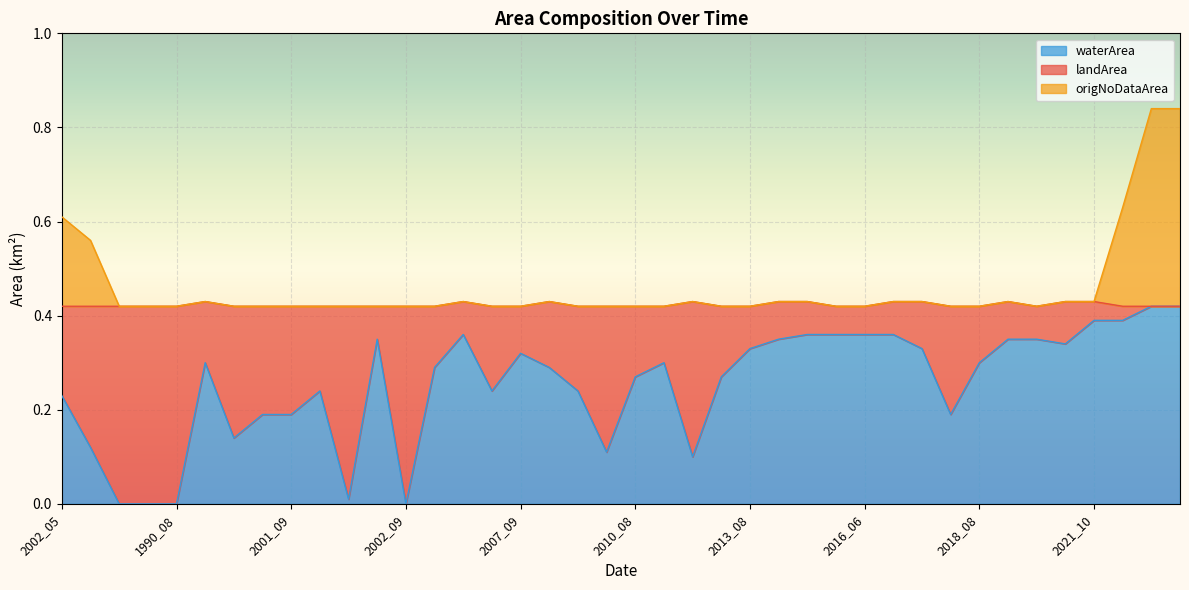

True or false: waterArea and origNoDataArea intersect in this chart.

False